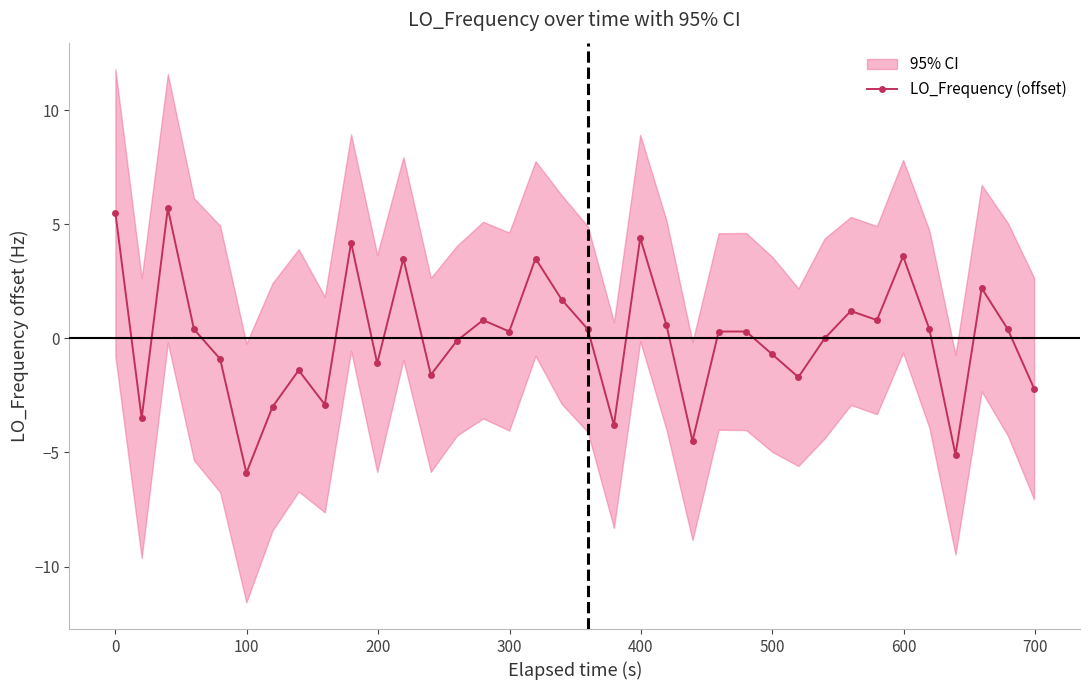

True or false: LO_Frequency (offset) has more than 0 points higher than both neighbors.

True